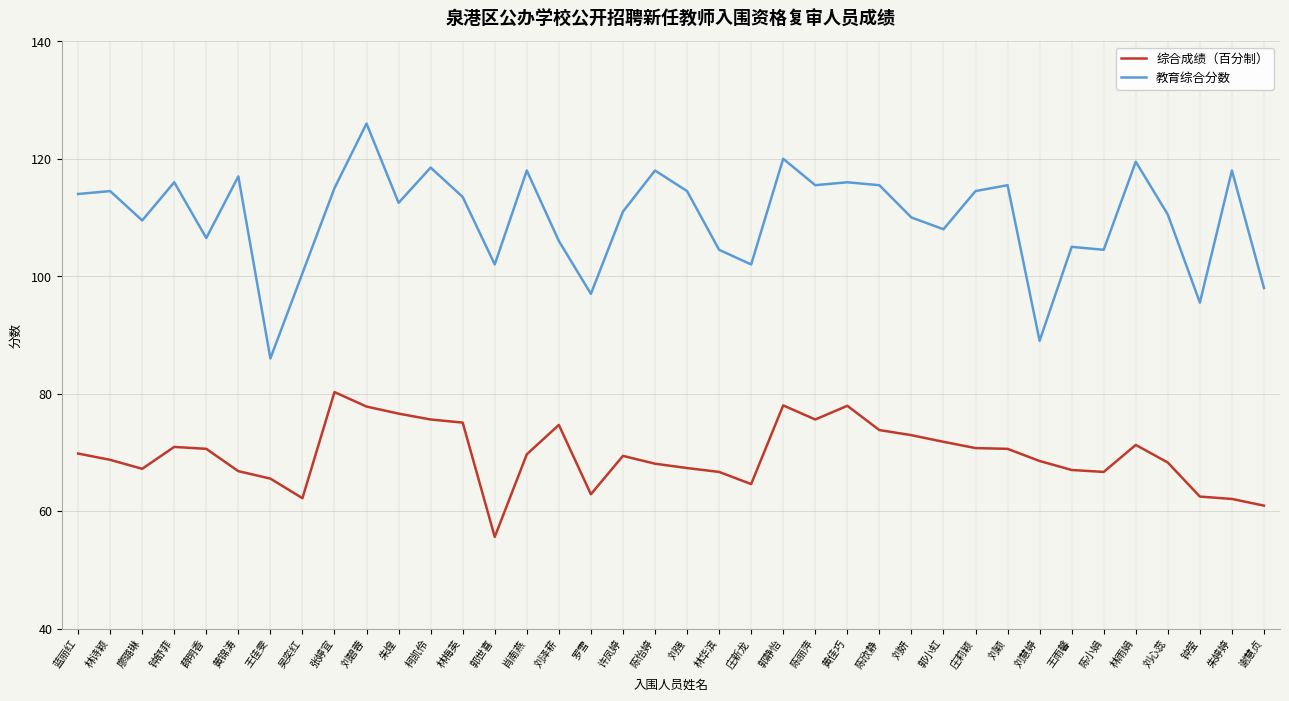

What is the difference between the maximum and minimum values in the 综合成绩（百分制） series?

24.7